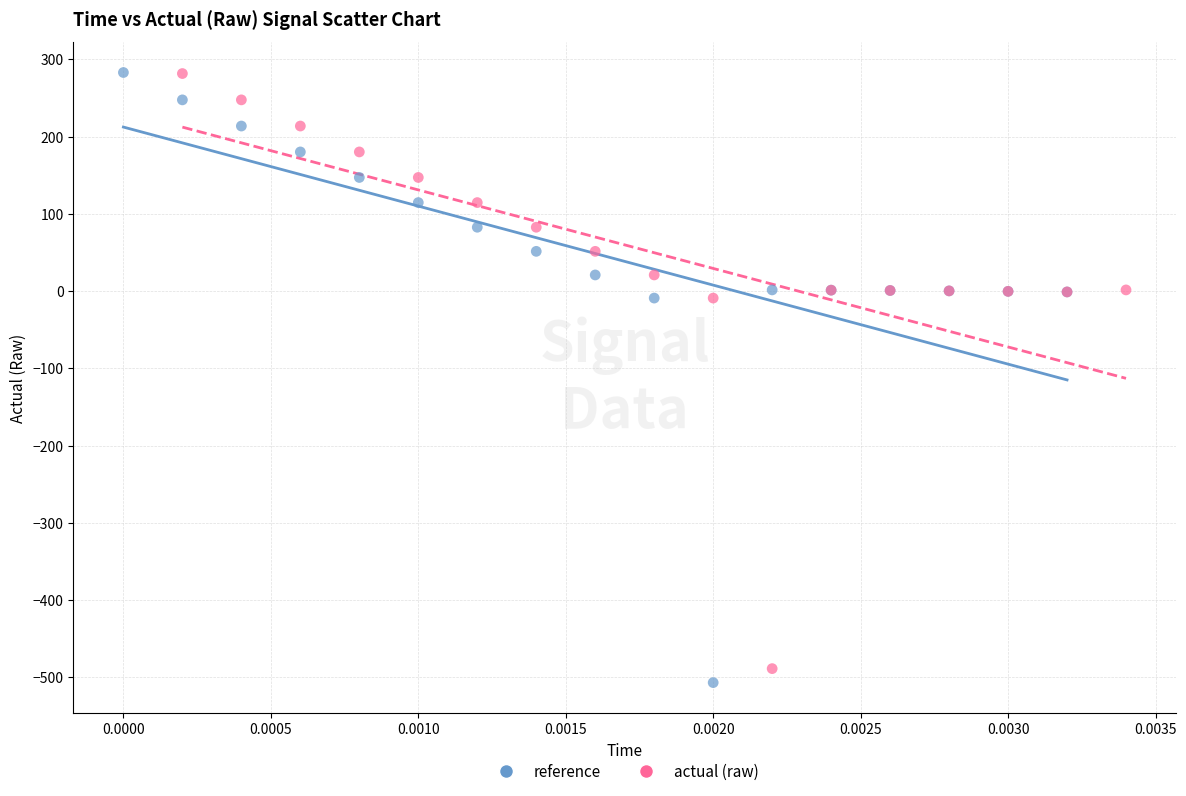

Which series has the widest spread of Y values?

reference